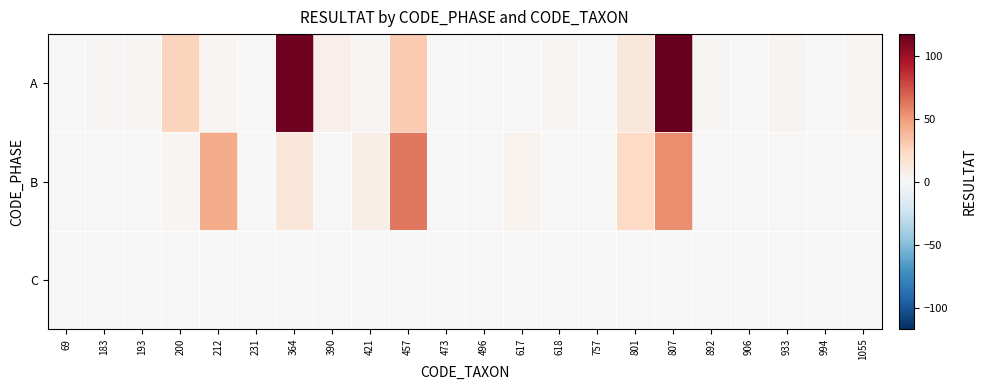

Reading left to right, transcribe all the data shown in this chart.

A: 69=0	183=1	193=1	200=26	212=2	231=0	364=114	390=6	421=1	457=31	473=0	496=0	617=0	618=1	757=0	801=13	807=117	892=1	906=0	933=3	994=0	1055=2
B: 69=0	183=0	193=0	200=2	212=43	231=0	364=14	390=0	421=8	457=62	473=0	496=0	617=4	618=0	757=0	801=23	807=54	892=0	906=0	933=0	994=0	1055=0
C: 69=0	183=0	193=0	200=0	212=0	231=0	364=0	390=0	421=0	457=0	473=0	496=0	617=0	618=0	757=0	801=0	807=0	892=0	906=0	933=0	994=0	1055=0